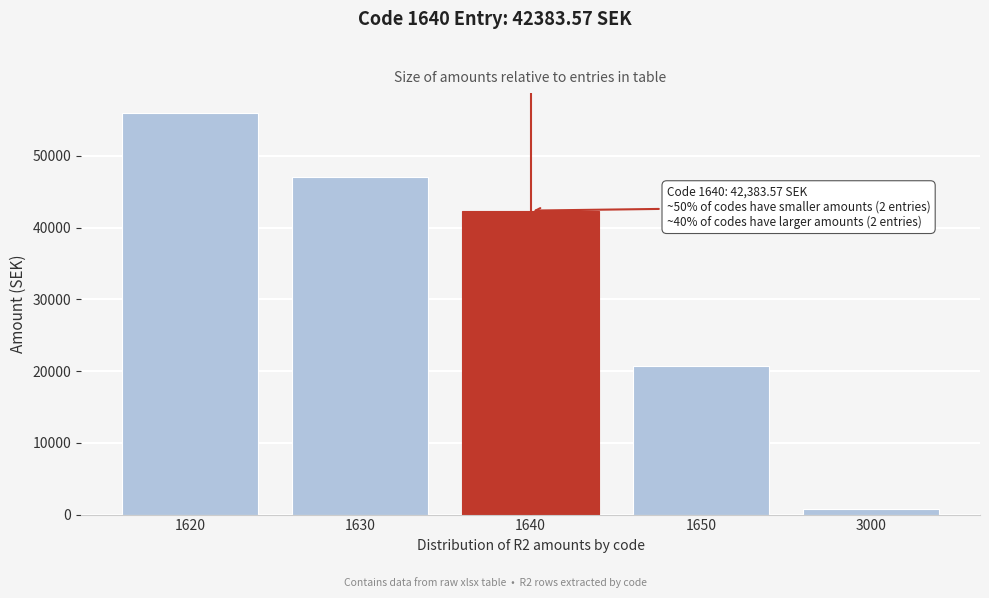

Reading left to right, transcribe all the data shown in this chart.

55965.9	47093.2	42383.6	20780.9	746.3